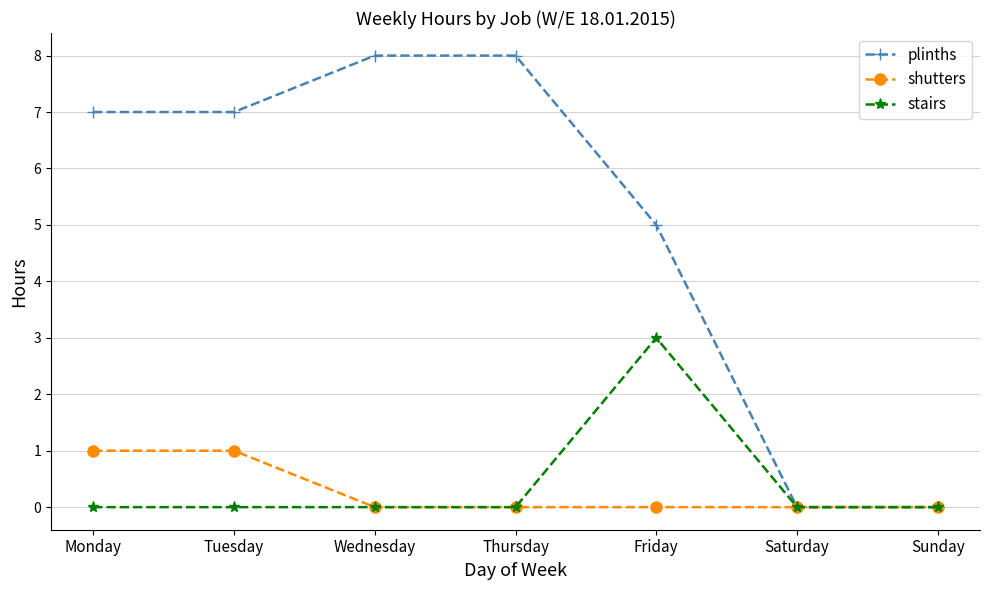

Which category has the highest value in the stairs series?

Friday